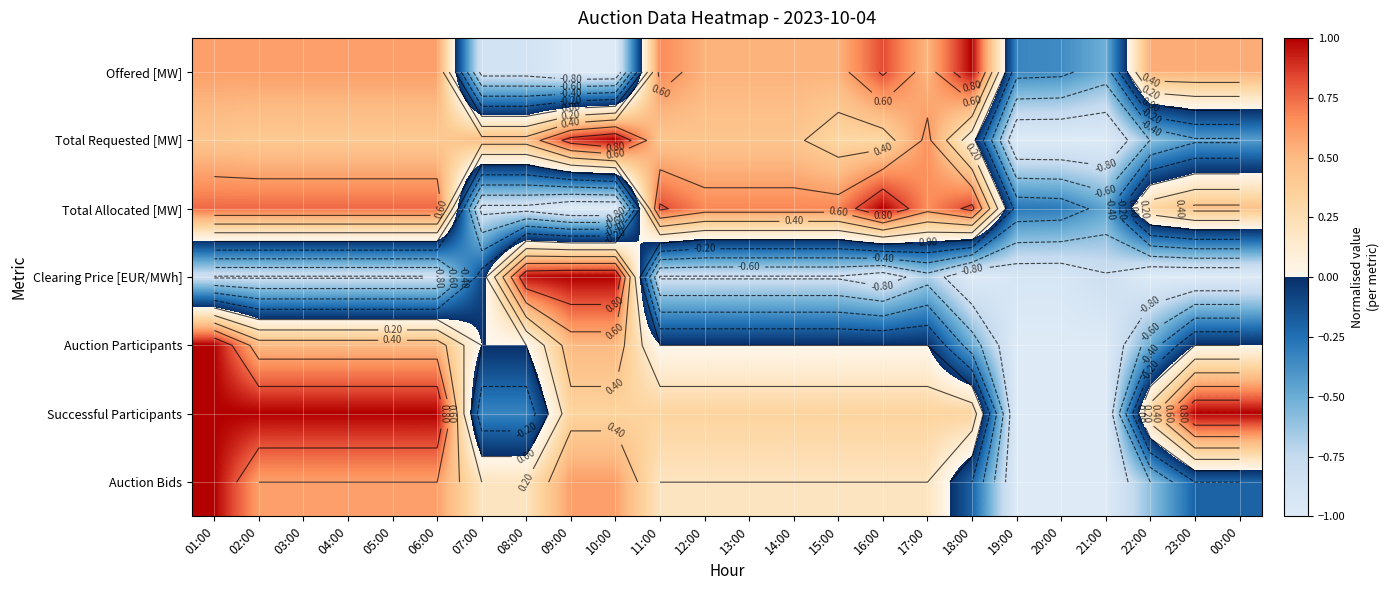

Which label corresponds to the smallest value in the chart?

09:00